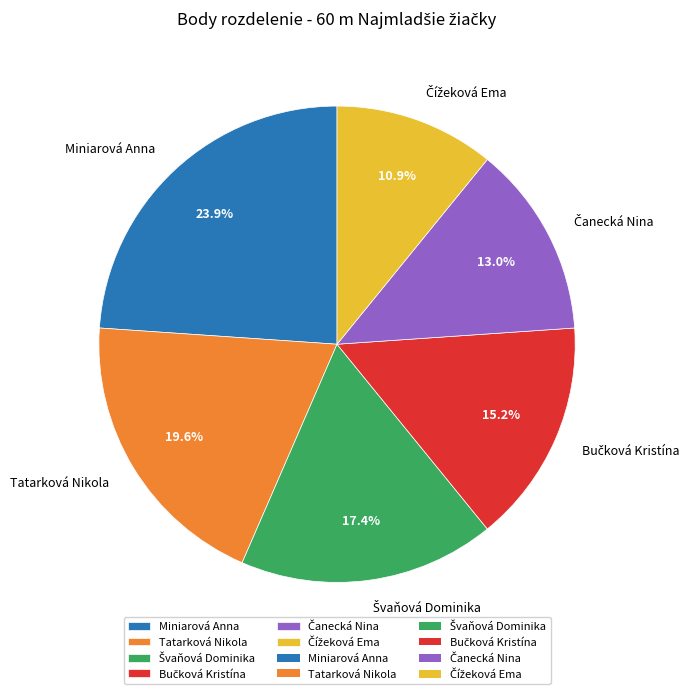

How many segments does this pie chart have?

6